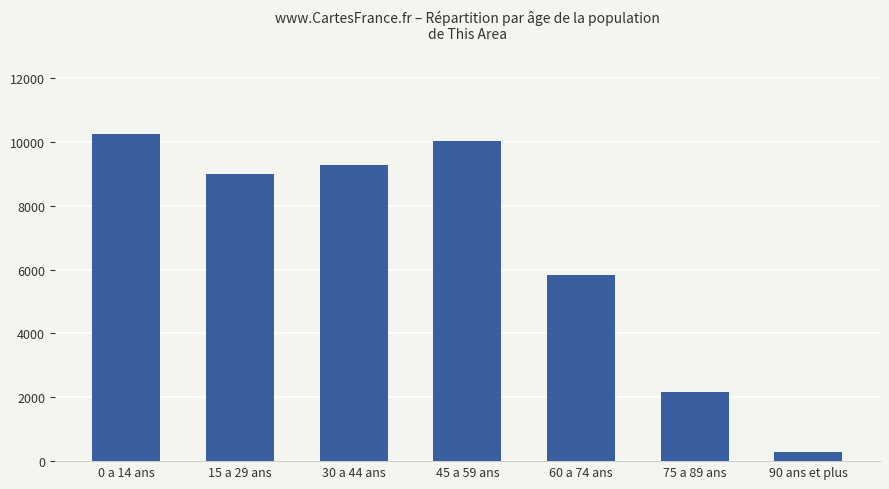

Rank the categories by value from lowest to highest.

90 ans et plus, 75 a 89 ans, 60 a 74 ans, 15 a 29 ans, 30 a 44 ans, 45 a 59 ans, 0 a 14 ans